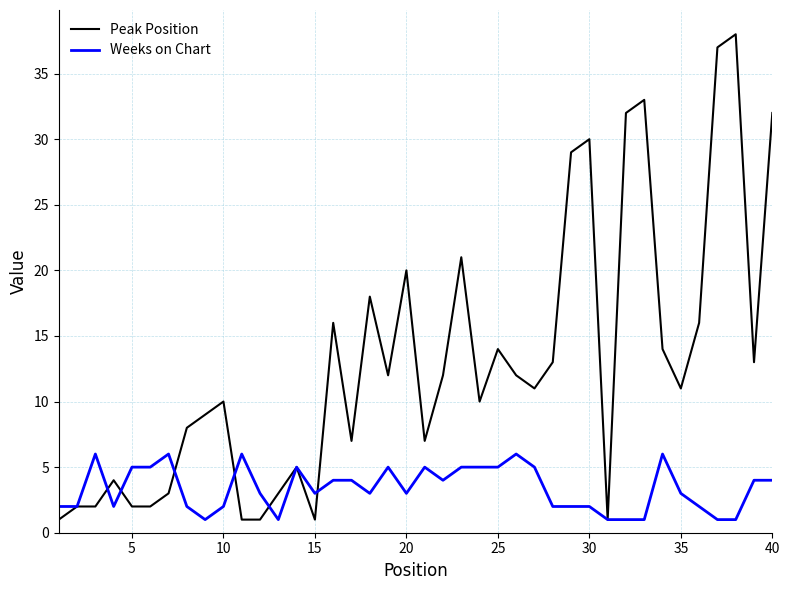

List the series in order of their peak value, lowest first.

Weeks on Chart, Peak Position